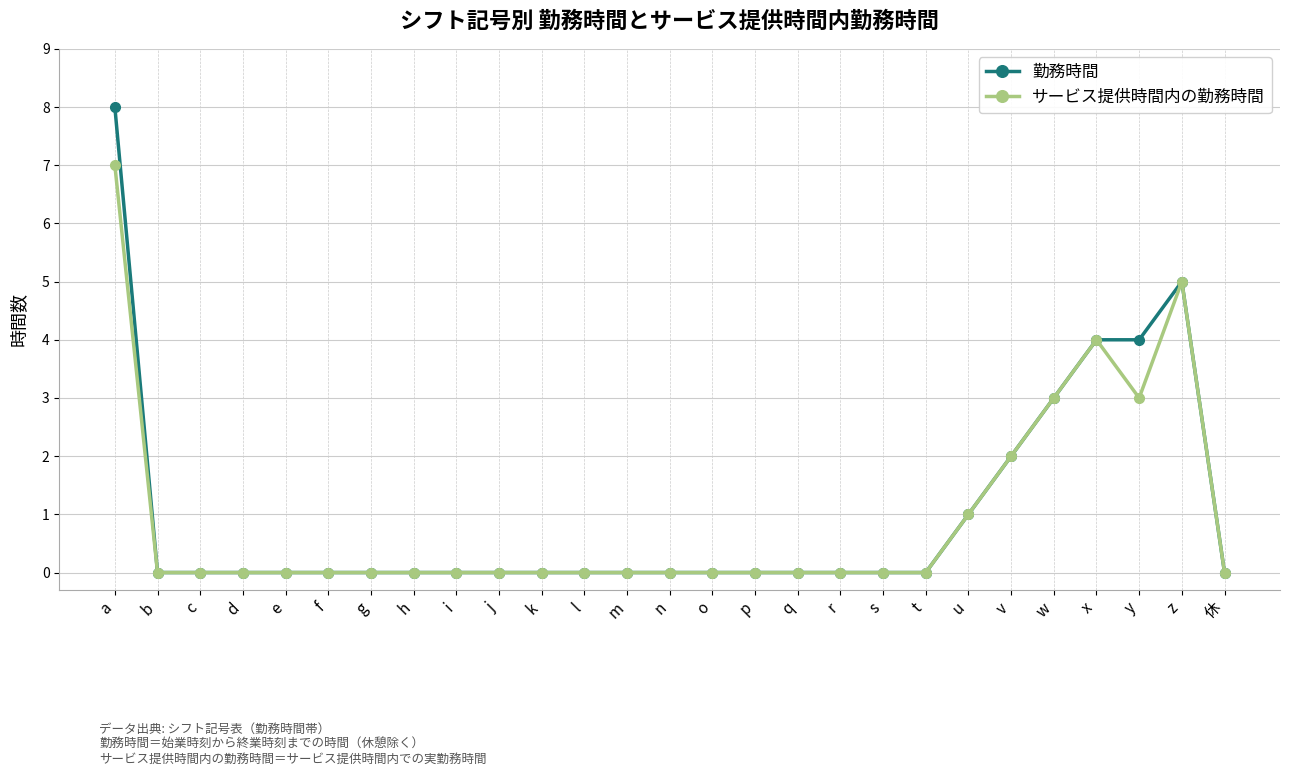

How many categories are shown in the chart?

27